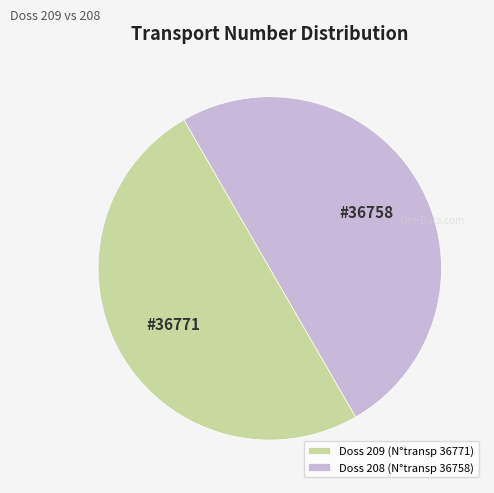

Approximately how many times larger is the value at Doss 208 (N°transp 36758) compared to Doss 209 (N°transp 36771)?

1.0